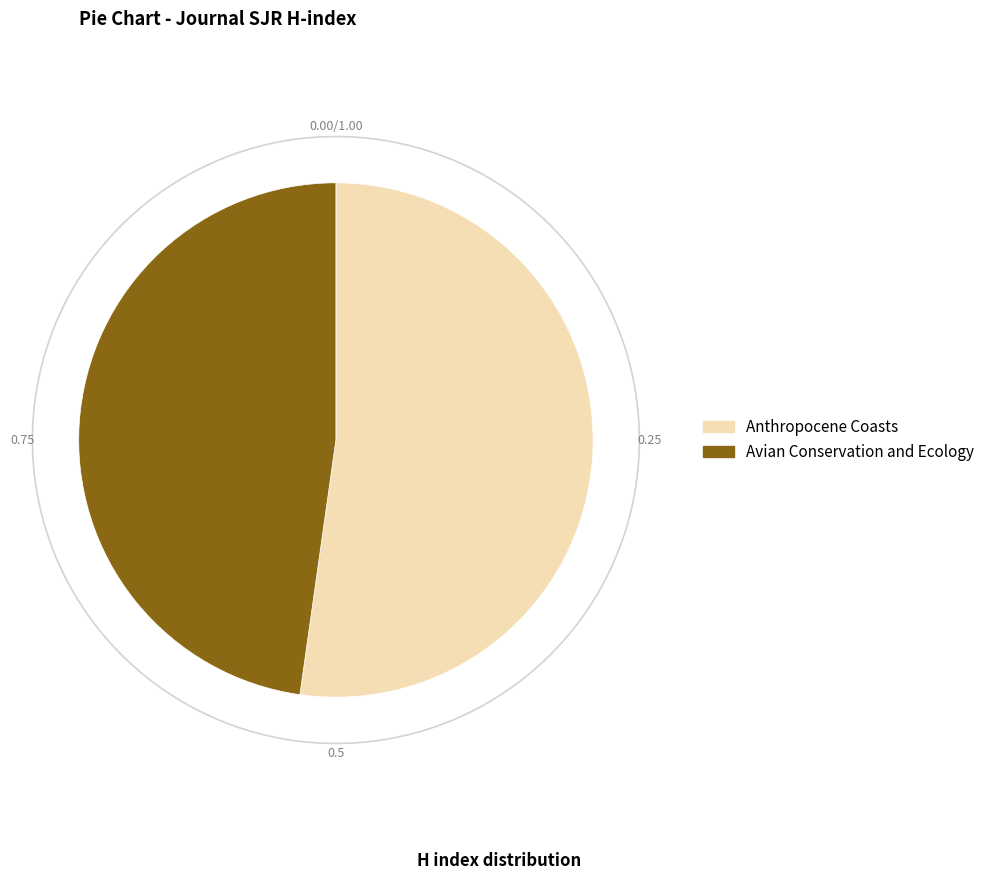

Does any single category account for the majority?

Yes